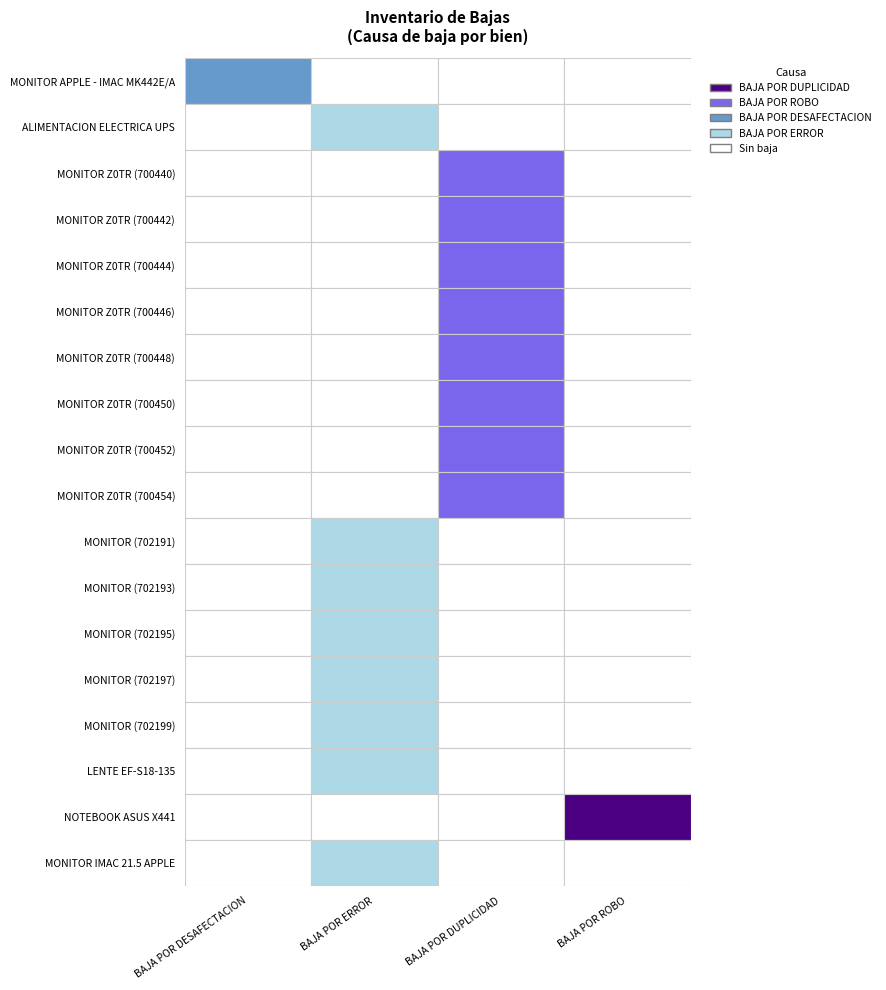

True or false: LENTE EF-S18-135 has a value of 0 at BAJA POR DUPLICIDAD.

False